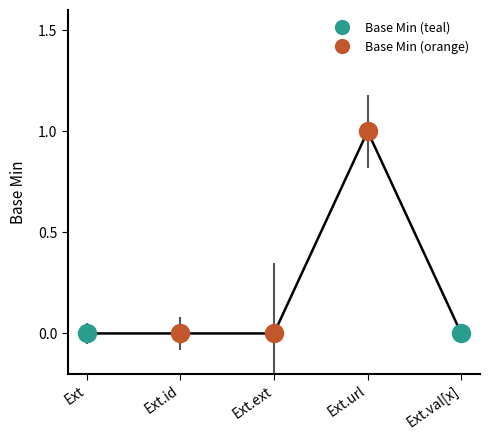

Rank the categories by value from lowest to highest.

Ext, Ext.id, Ext.ext, Ext.val[x], Ext.url